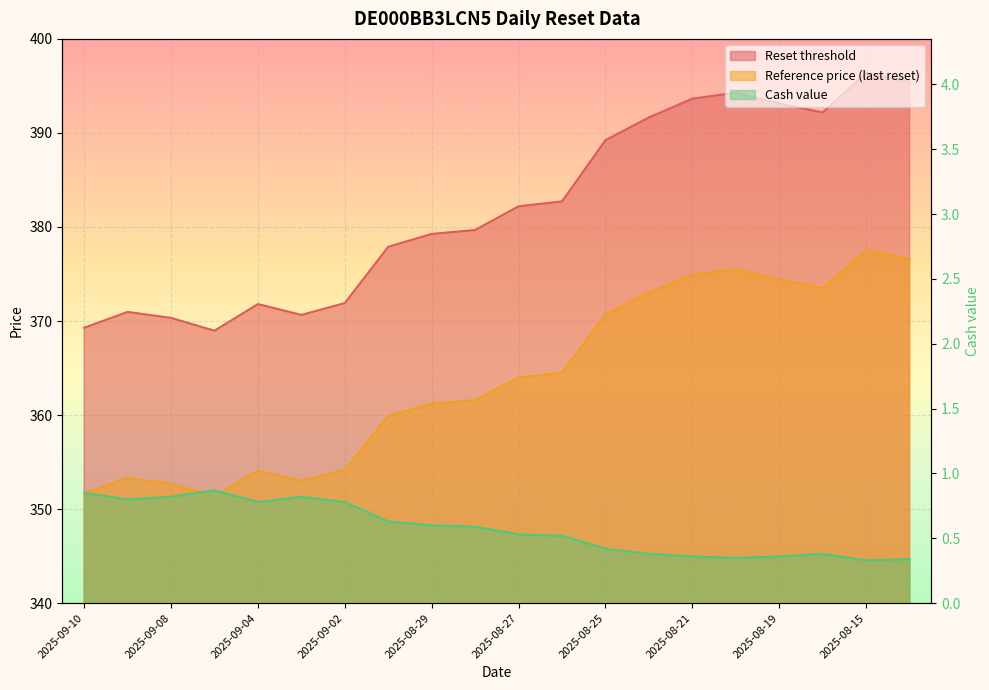

What position from the right is 2025-08-26?

9